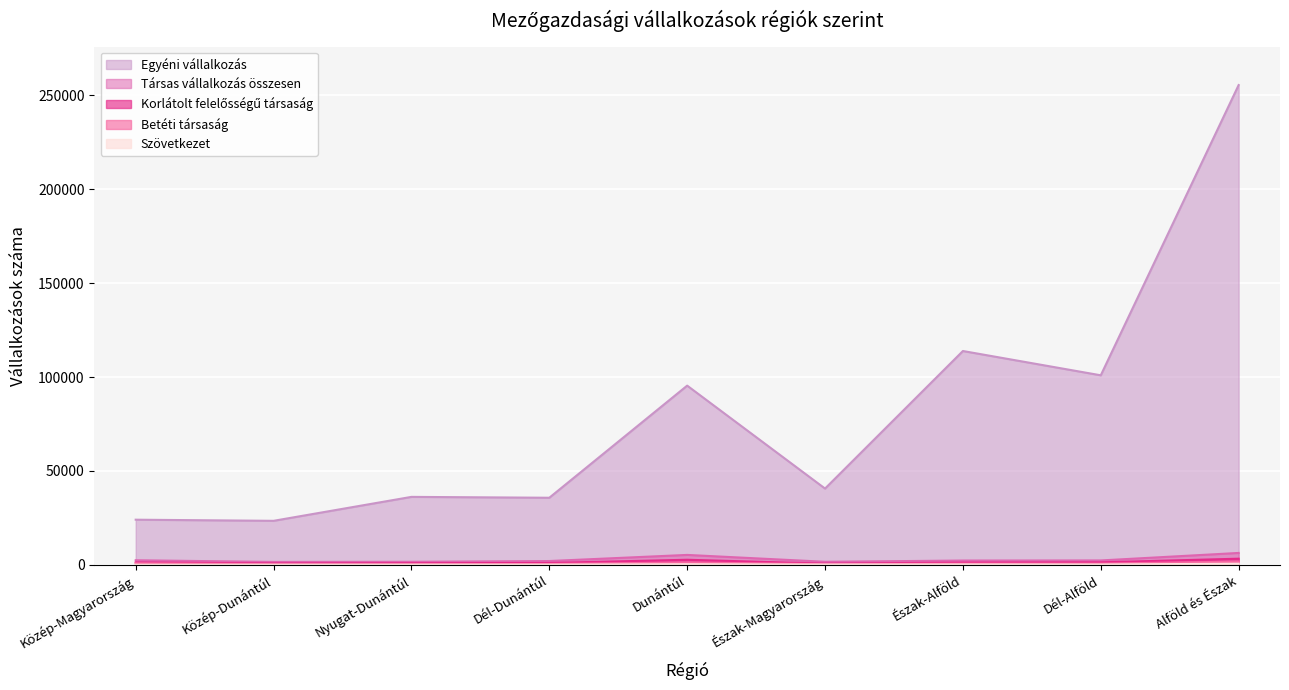

What is the label of the 3rd point from the left?

Nyugat-Dunántúl